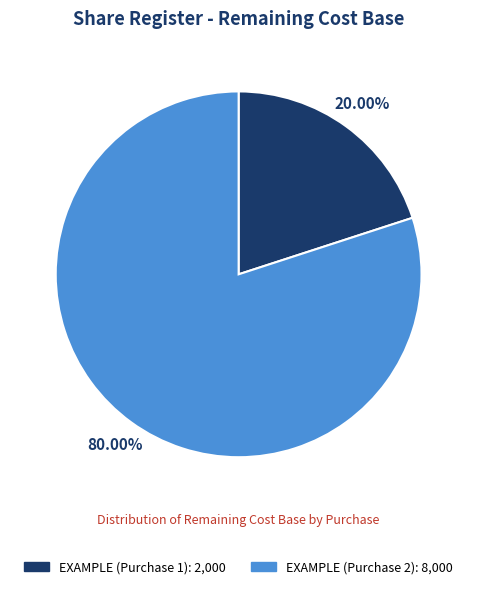

Does any single category account for the majority?

Yes